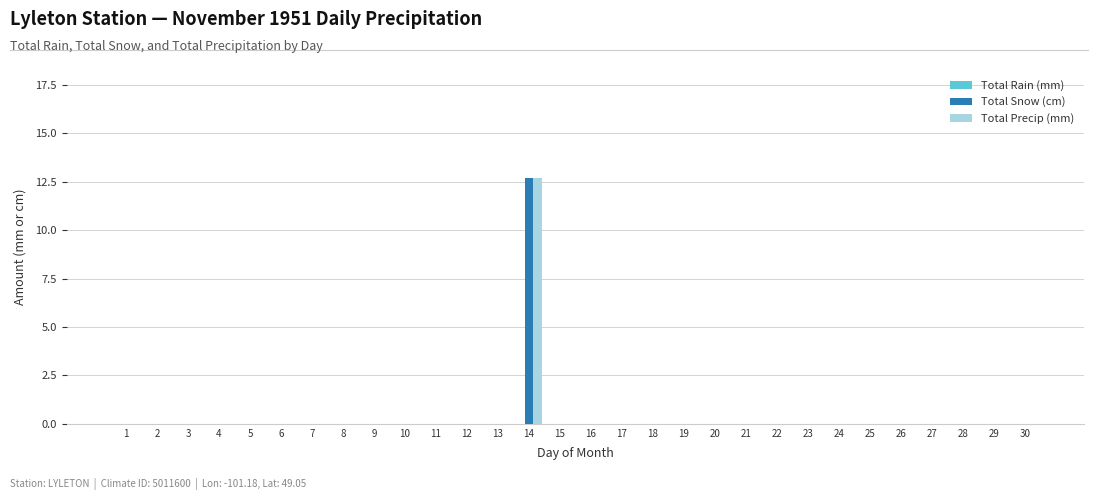

True or false: Total Snow (cm) has a value of 5.6 at 16.

False